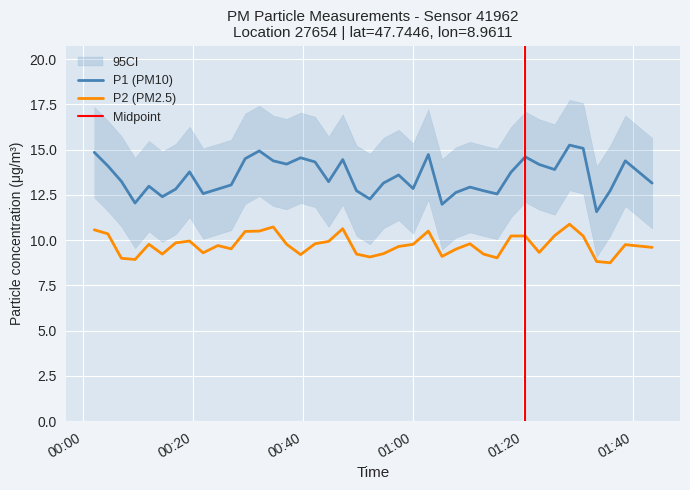

What is the difference between the maximum and minimum values in the P1 series?

3.7